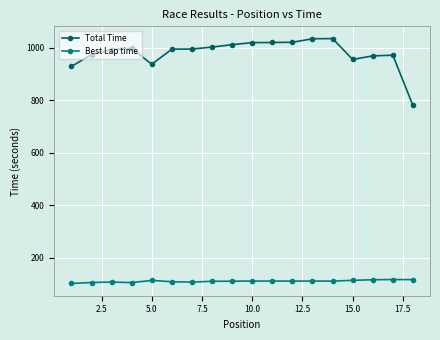

Which series has the largest total across all categories?

Total Time